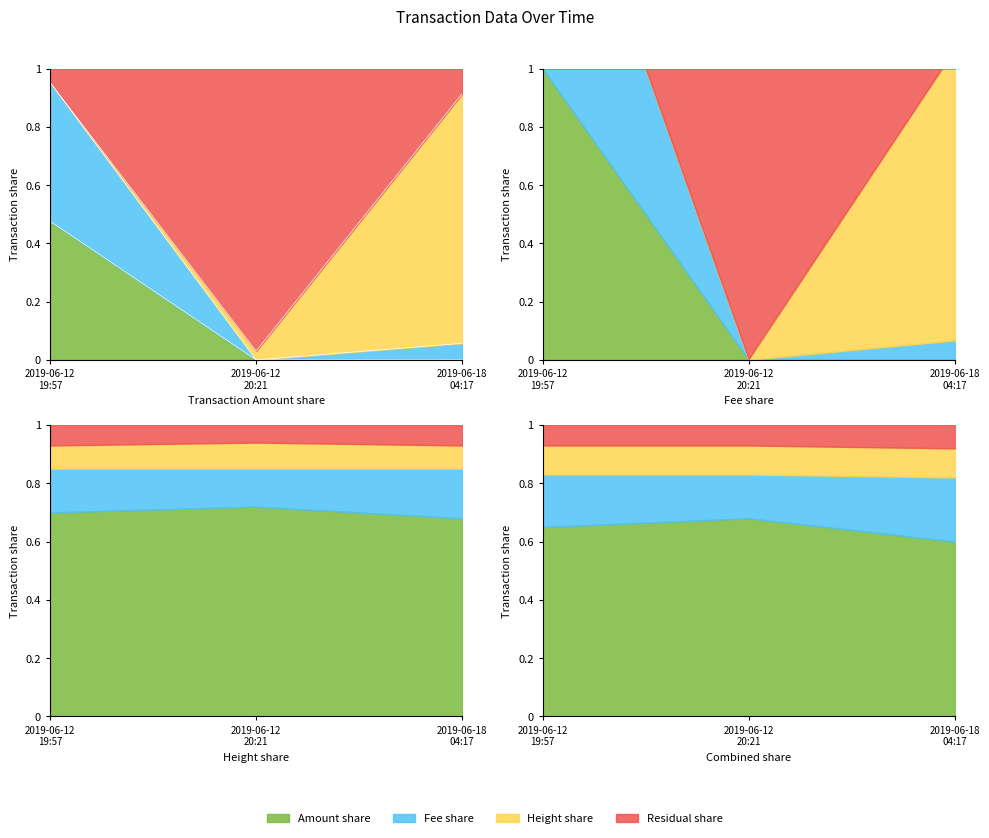

True or false: Amount has a value of 0.0 at 2019-06-12 20:21.

True